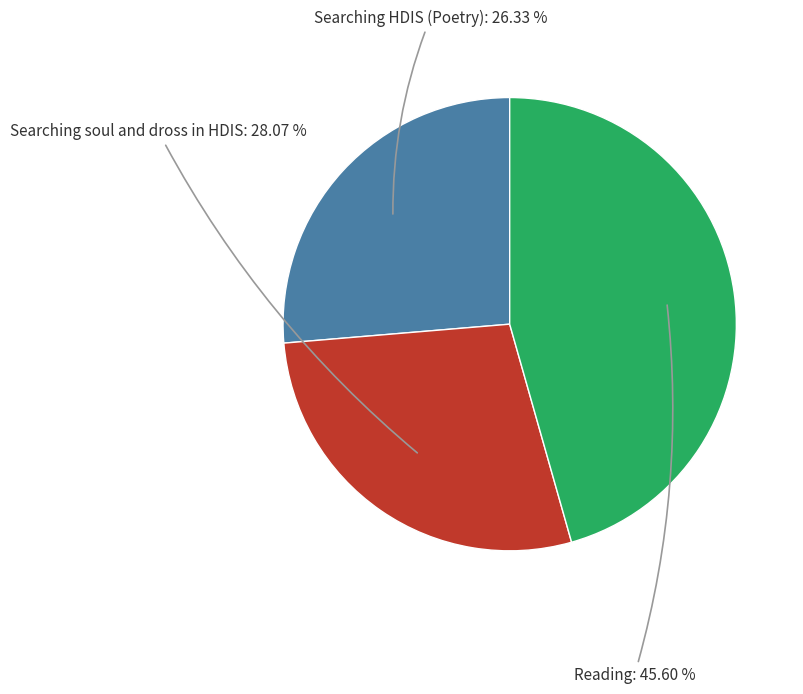

Does any single category account for the majority?

No